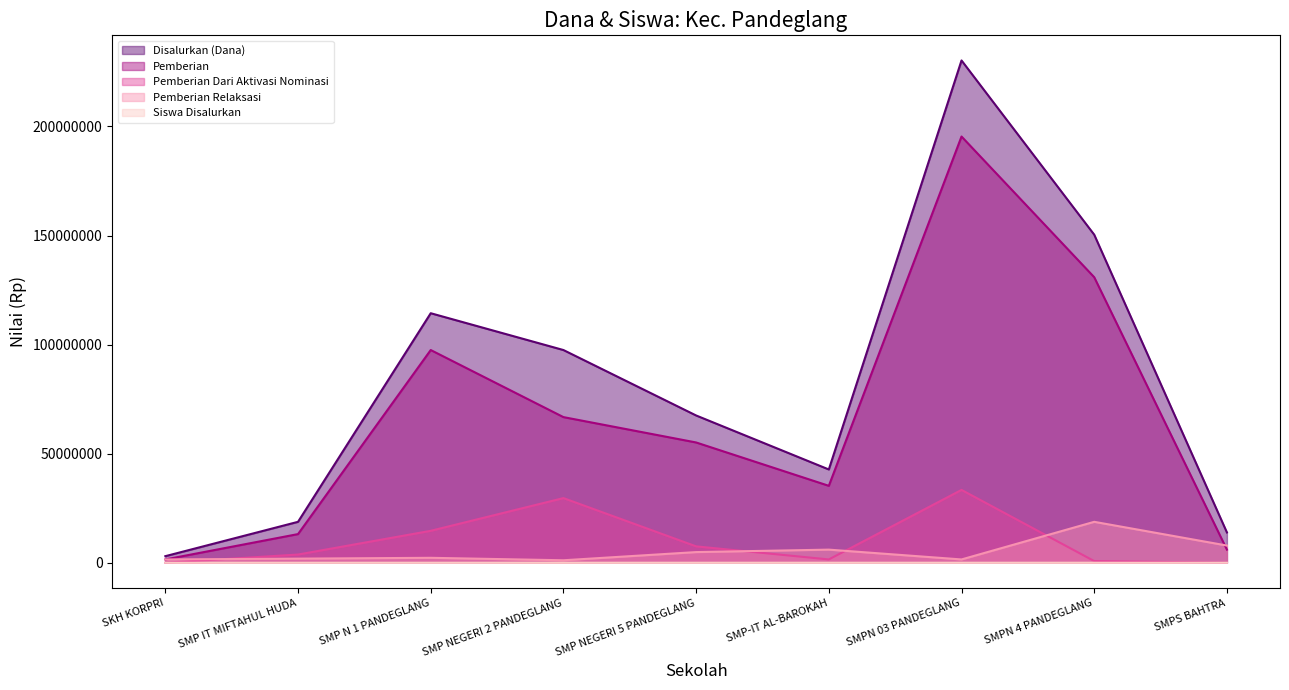

What is the spread (max minus min) of values at SMPS BAHTRA?

13875000